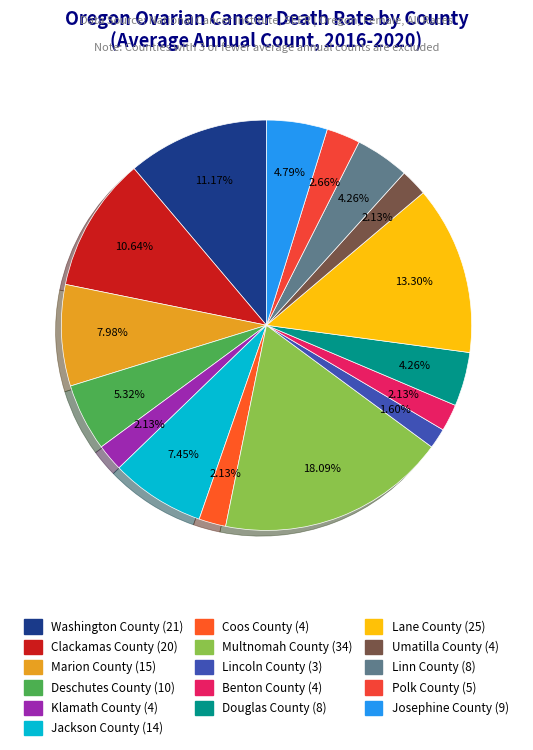

How many slices are in this pie chart?

16